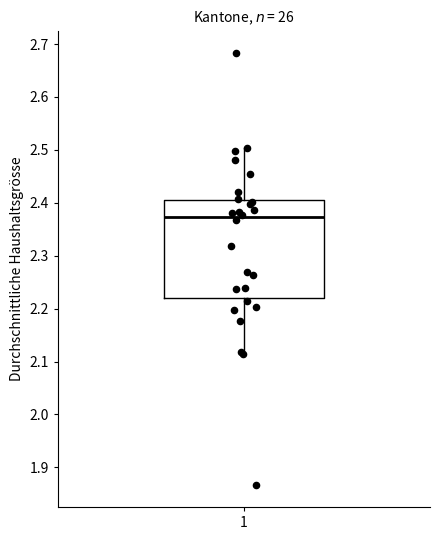

Where is the upper edge of the box at x = 1 on the y-axis? The values are not printed on the chart, so give them approximately, as read against the axis.

2.41